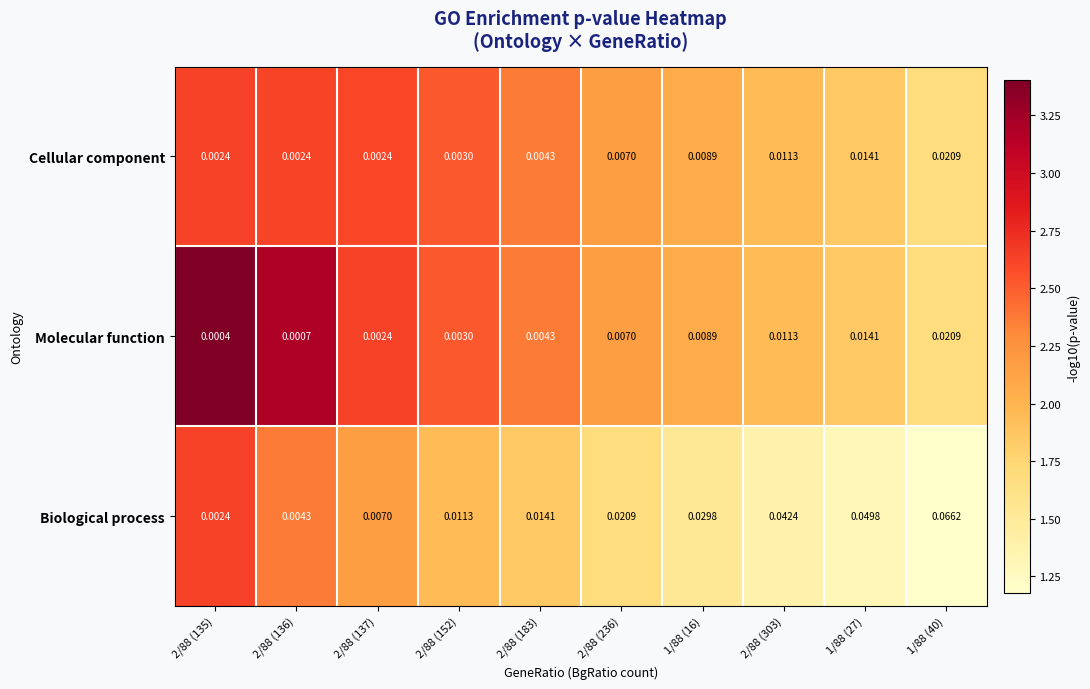

Is the value of Molecular function at 1/88 (16) greater than the value of Biological process at 1/88 (16)?

No